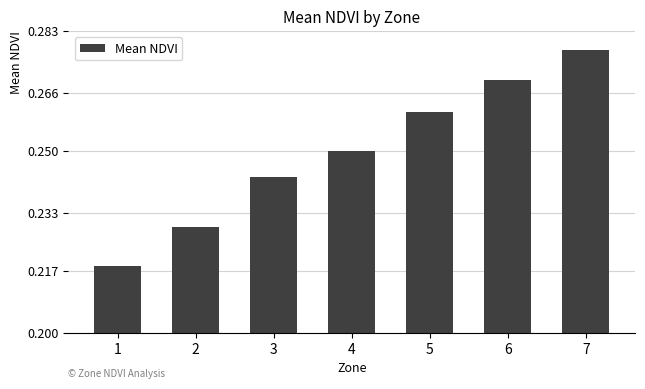

True or false: the data shows 0.4 at 3.

False